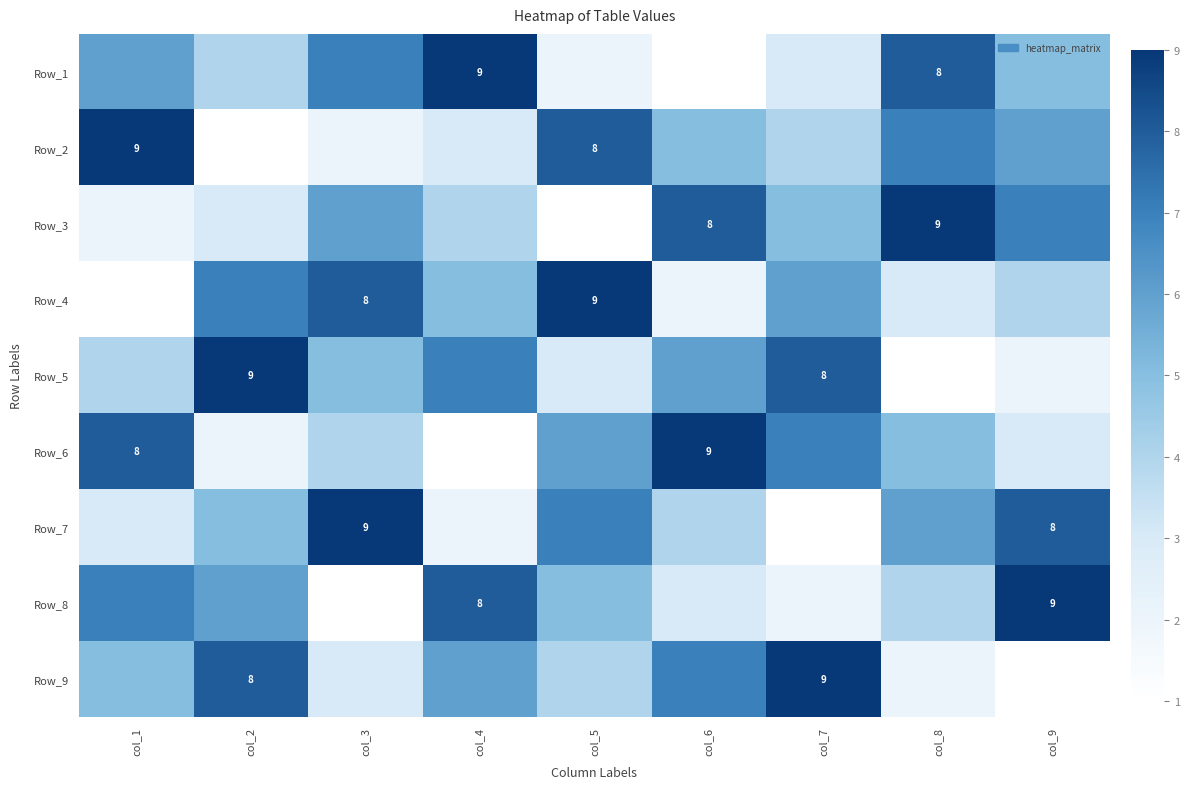

Is it true that Row_9 equals 9 at col_7?

True